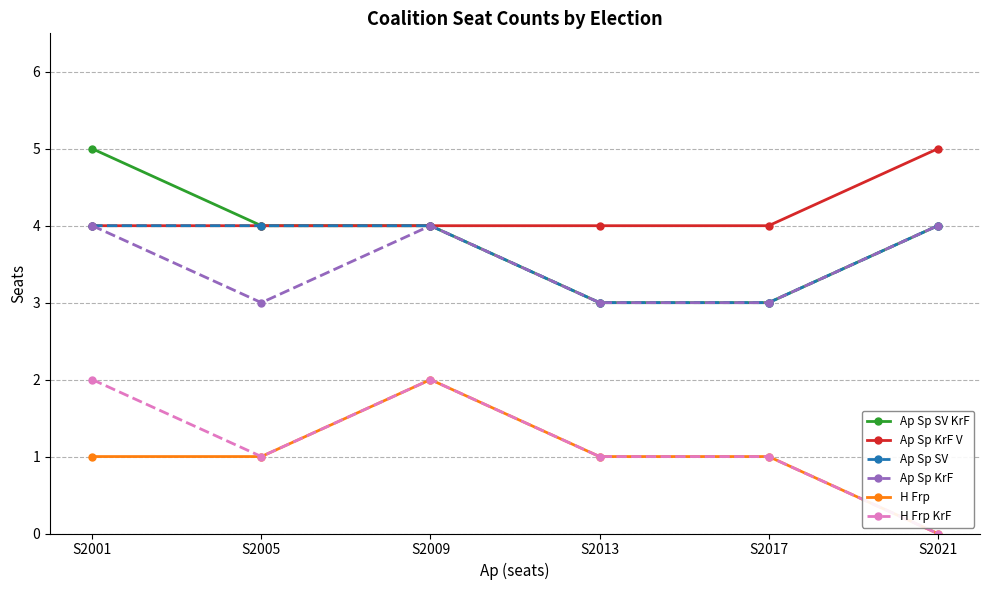

At which category does the chart reach its minimum across all series?

S2021